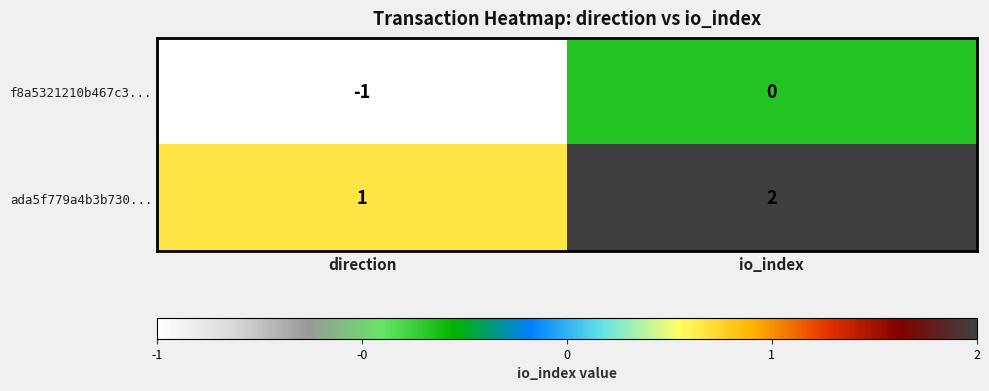

Rank the series at io_index from lowest to highest value.

f8a5321210b467c3..., ada5f779a4b3b730...